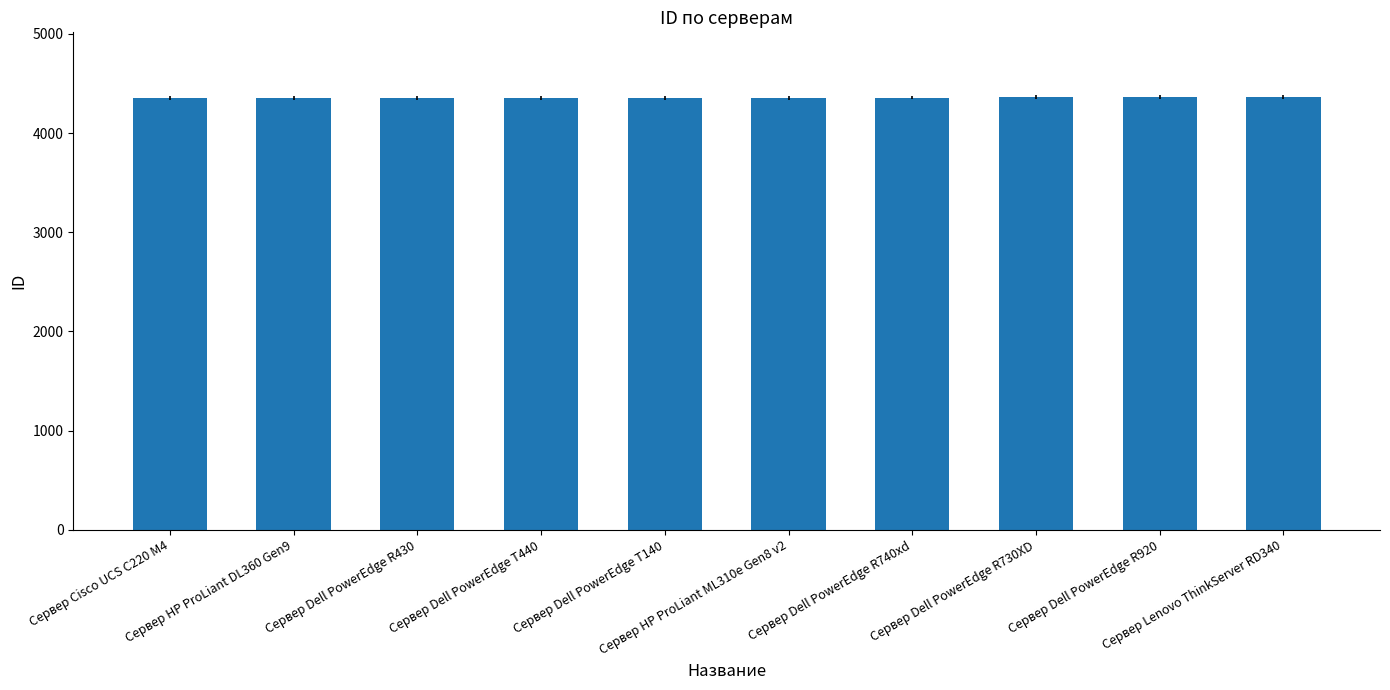

What is the value of the 8th bar from the left?

4360